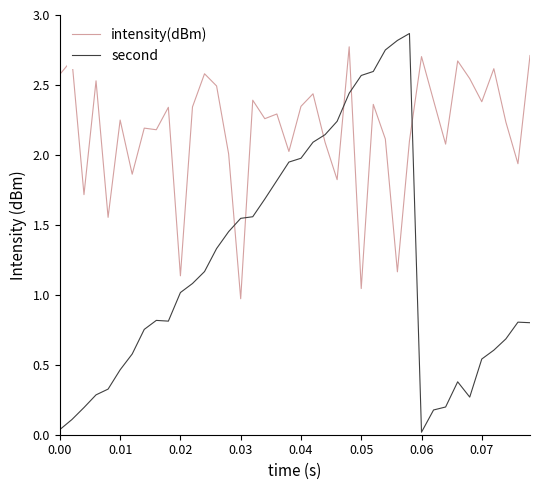

List the series in order of their overall mean, lowest first.

second, intensity(dBm)